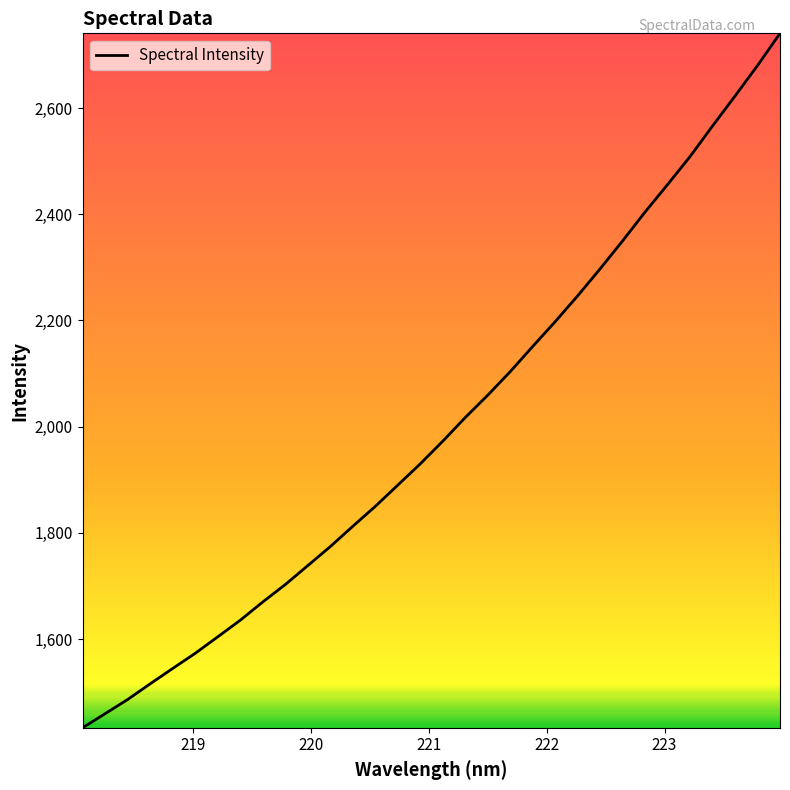

What is the smallest value displayed?

1432.9